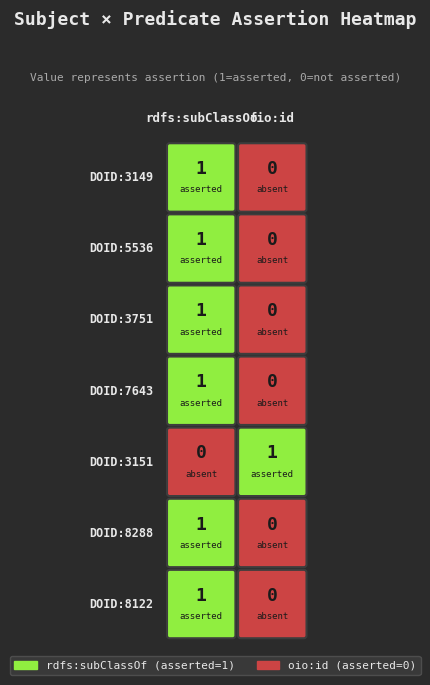

True or false: DOID:5536 has a value of 0 at oio:id.

False